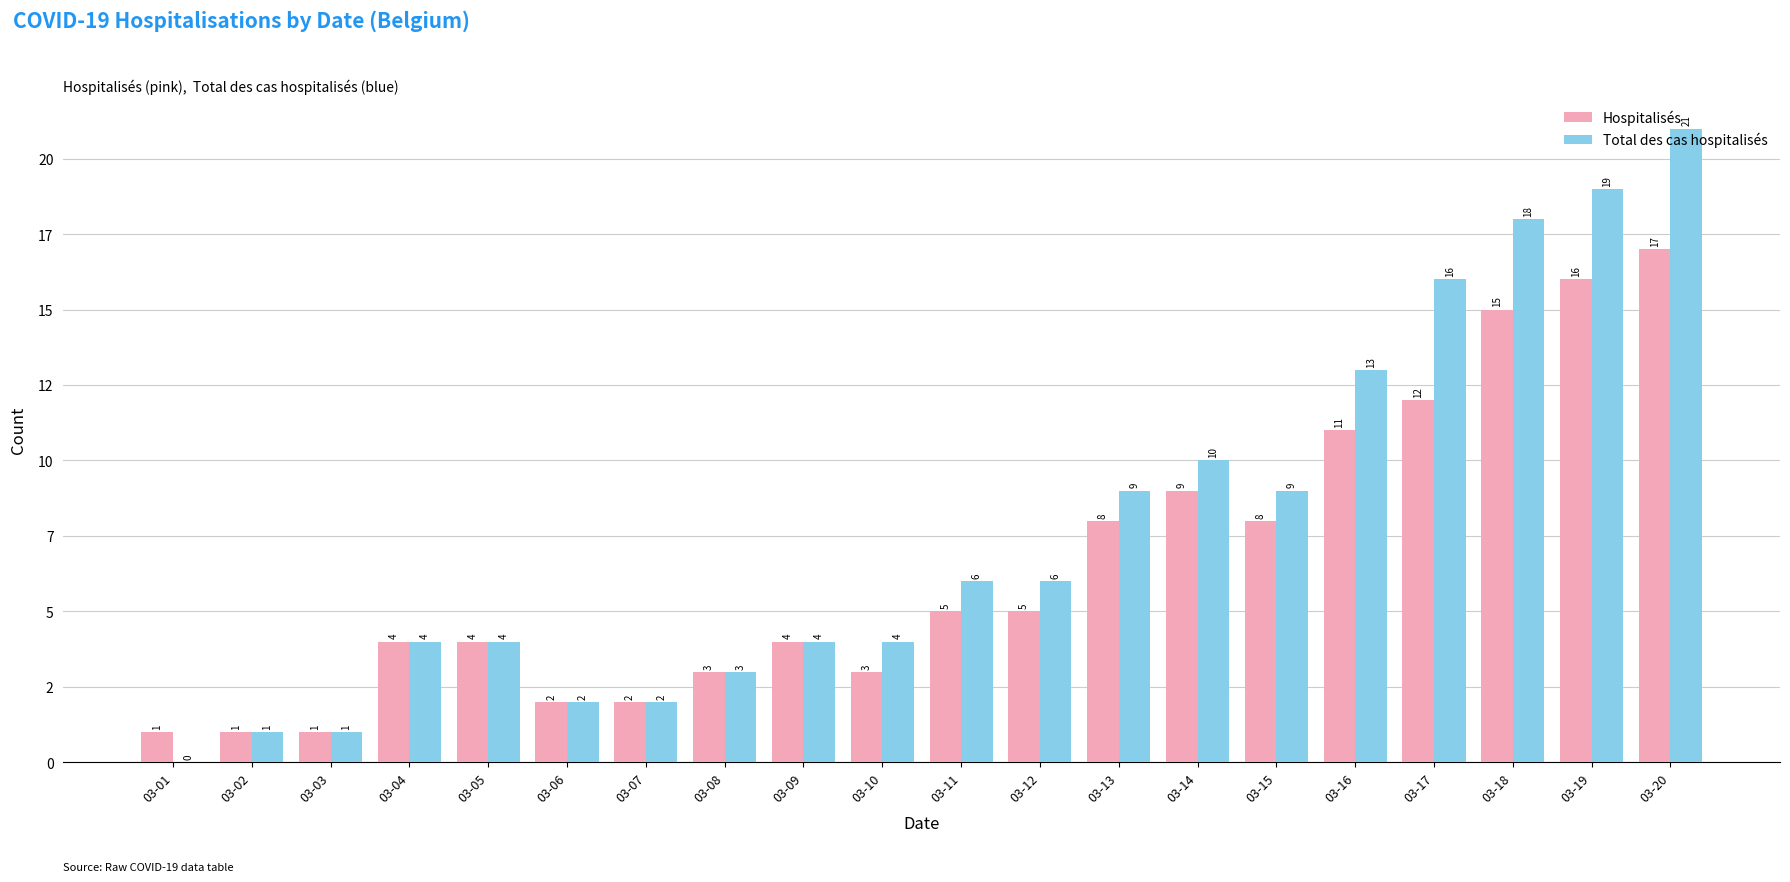

What is the difference between the maximum and minimum values in the Hospitalisés series?

16